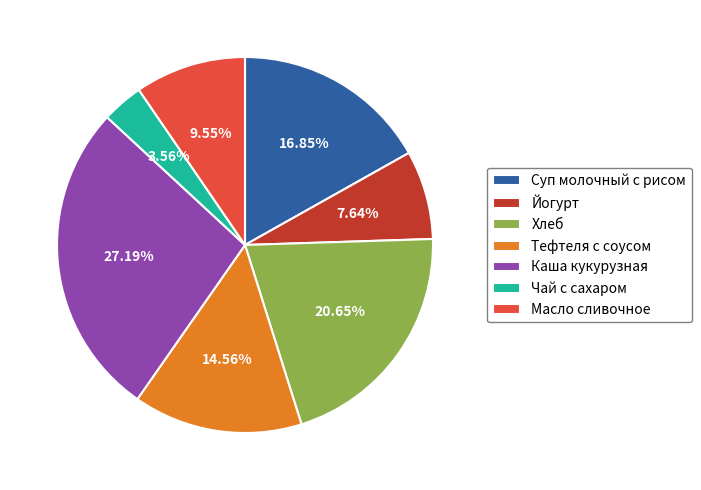

Which slice is the smallest?

Чай с сахаром